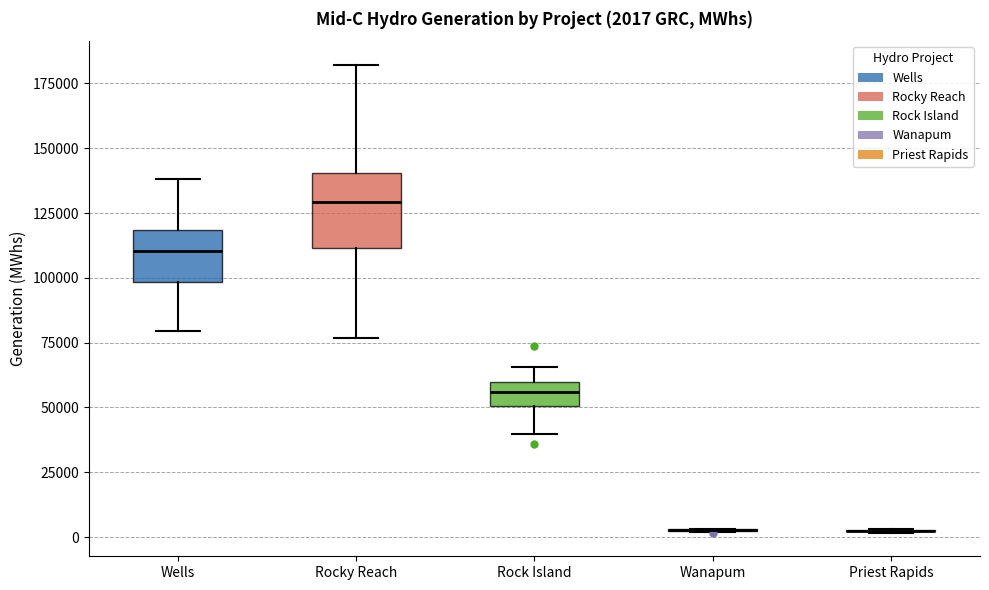

Which box is the tallest, from its lower edge to its upper edge?

Rocky Reach